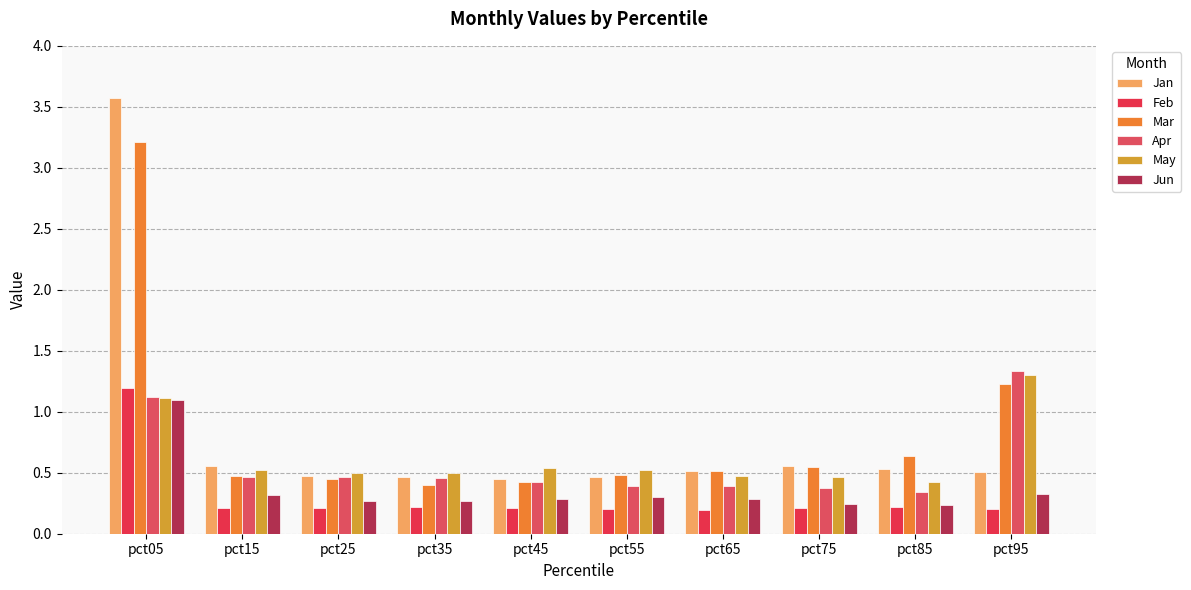

Does the chart contain stacked bars?

No